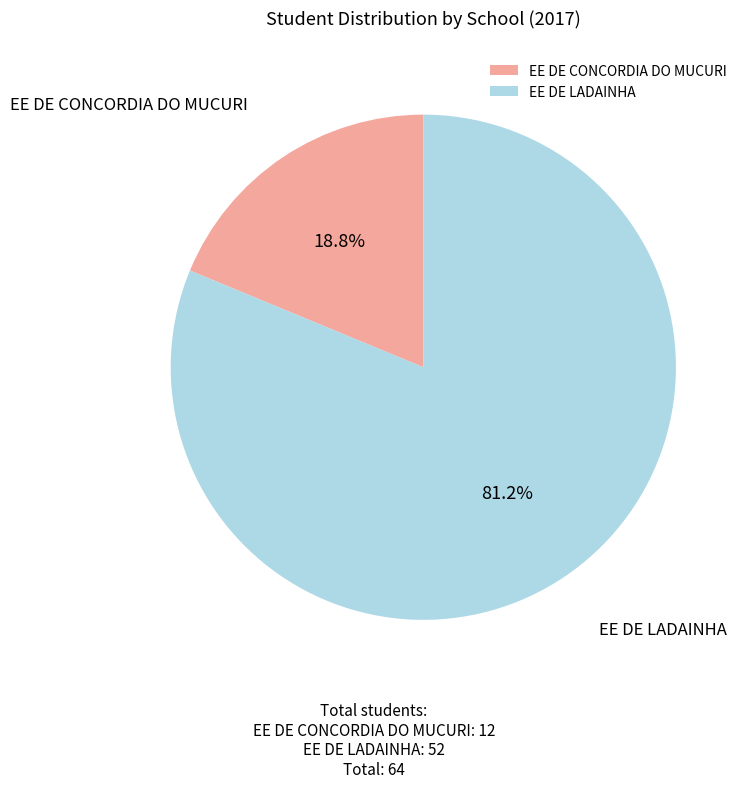

Is it true that EE DE CONCORDIA DO MUCURI is 4% of the pie?

False